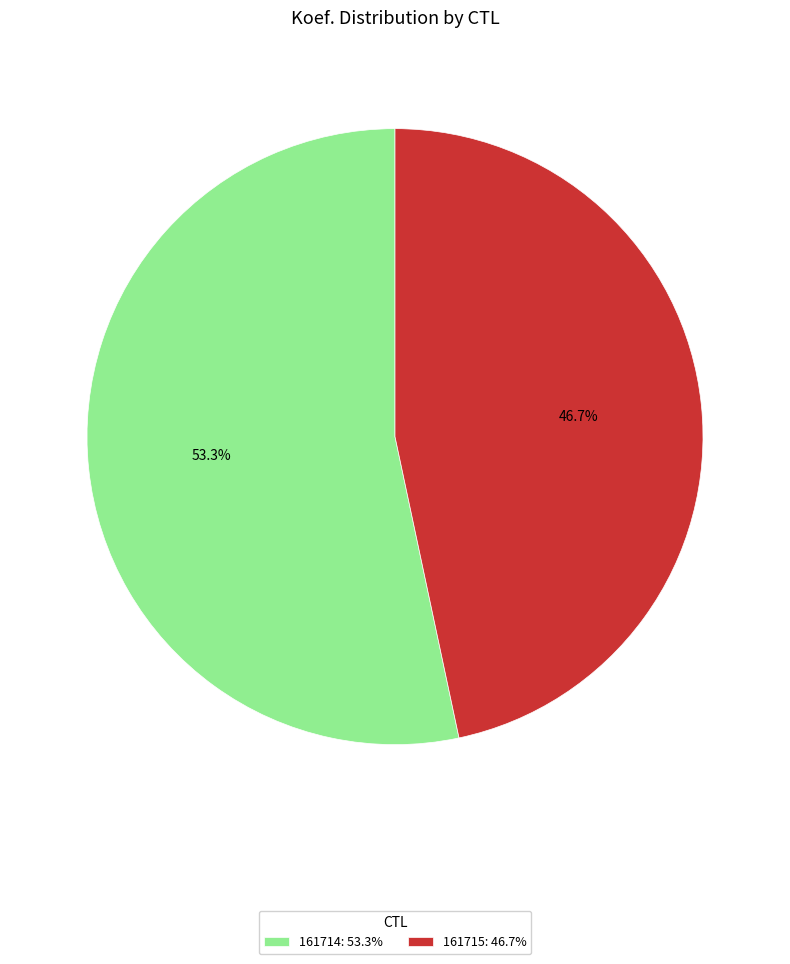

What percentage do 161714 and 161715 together represent?

100.0%